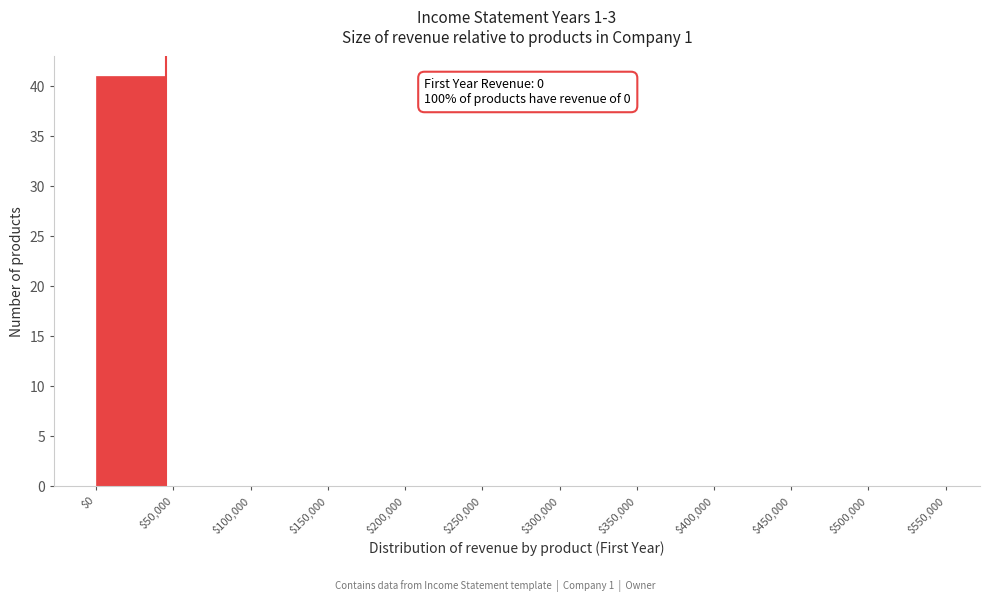

Which range on the x-axis has the tallest bar?

$0 to $50,000